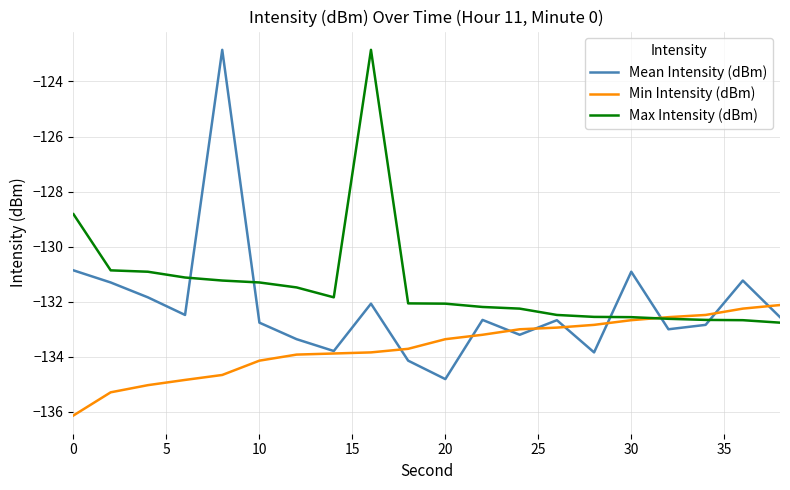

Which series has the largest range (max minus min)?

Mean Intensity (dBm)